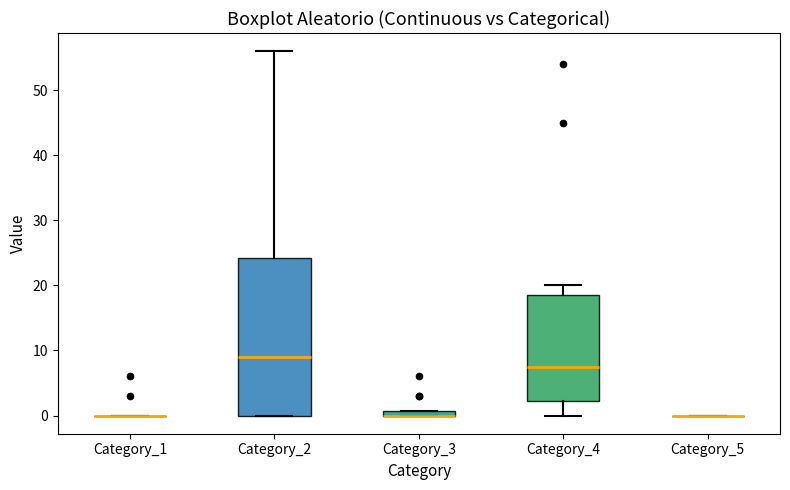

Where does the median line of the box for Category_4 sit on the y-axis? The values are not printed on the chart, so give them approximately, as read against the axis.

8